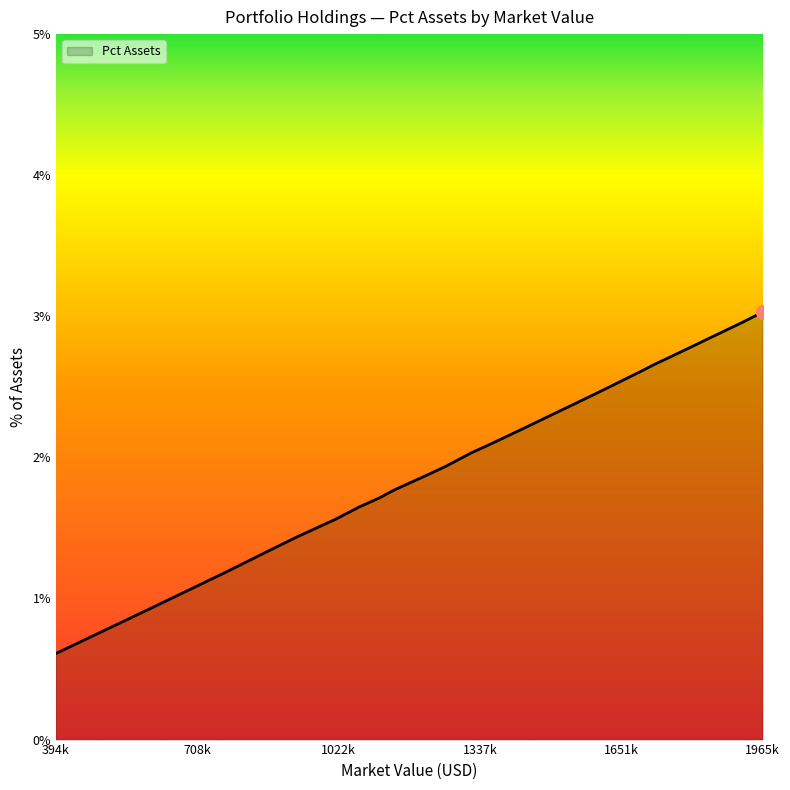

What is the greatest value displayed?

3.0